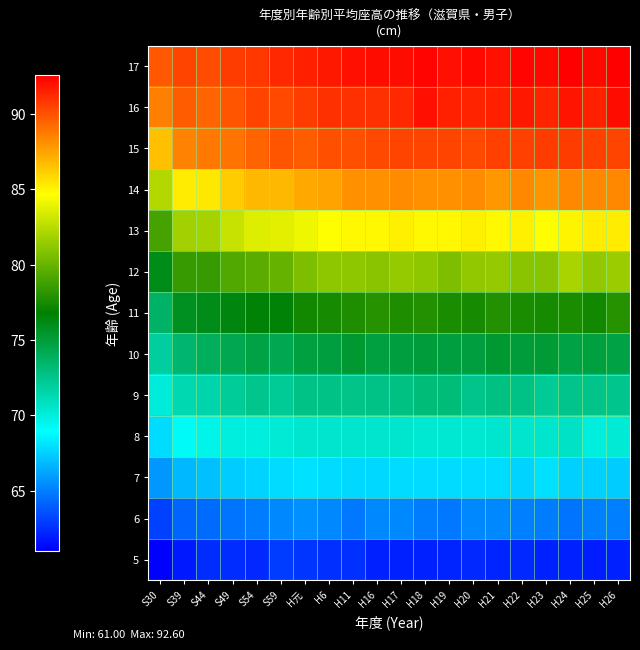

How many categories are shown in the chart?

20